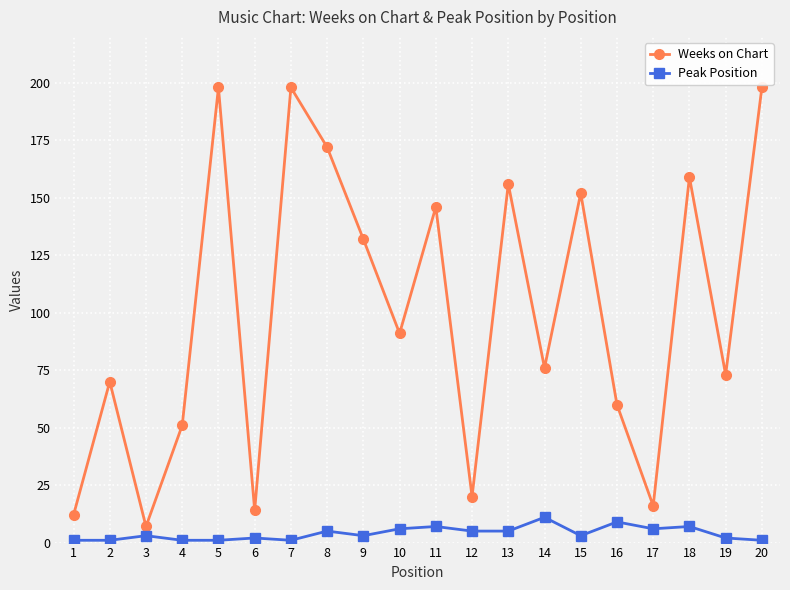

Reading left to right, extract all data points from this chart.

Weeks on Chart: 12	70	7	51	198	14	198	172	132	91	146	20	156	76	152	60	16	159	73	198
Peak Position: 1	1	3	1	1	2	1	5	3	6	7	5	5	11	3	9	6	7	2	1